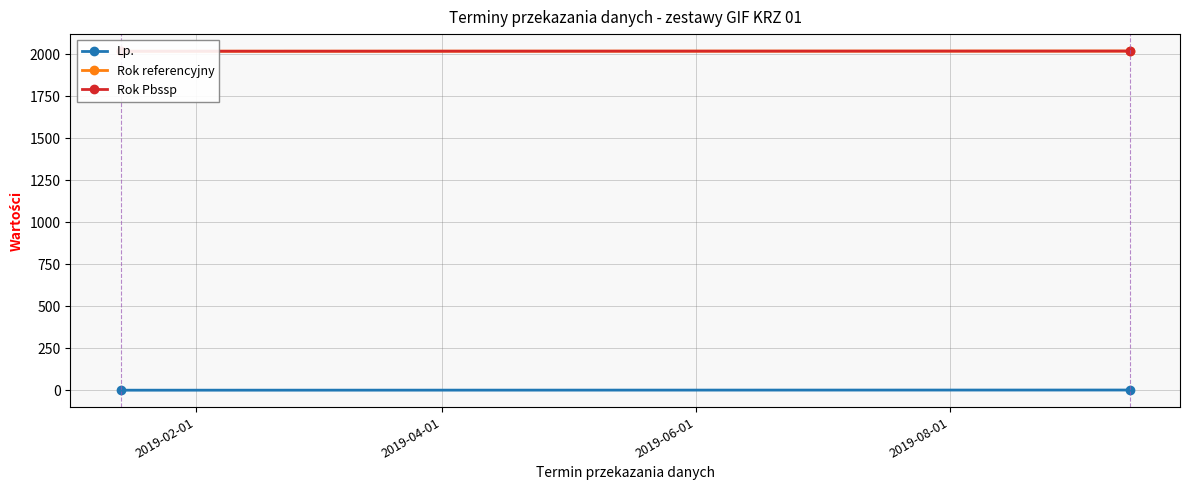

What are all the series names shown in the legend?

Lp., Rok referencyjny, Rok Pbssp